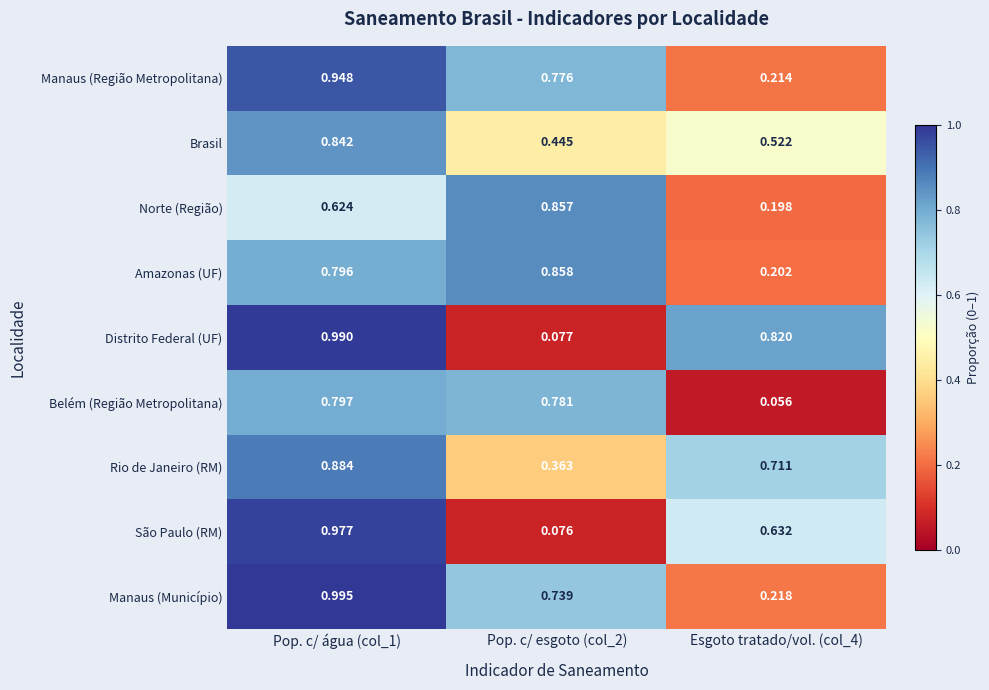

Rank the series at Pop. c/ esgoto (col_2) from highest to lowest value.

Amazonas (UF), Norte (Região), Belém (Região Metropolitana), Manaus (Região Metropolitana), Manaus (Município), Brasil, Rio de Janeiro (RM), Distrito Federal (UF), São Paulo (RM)